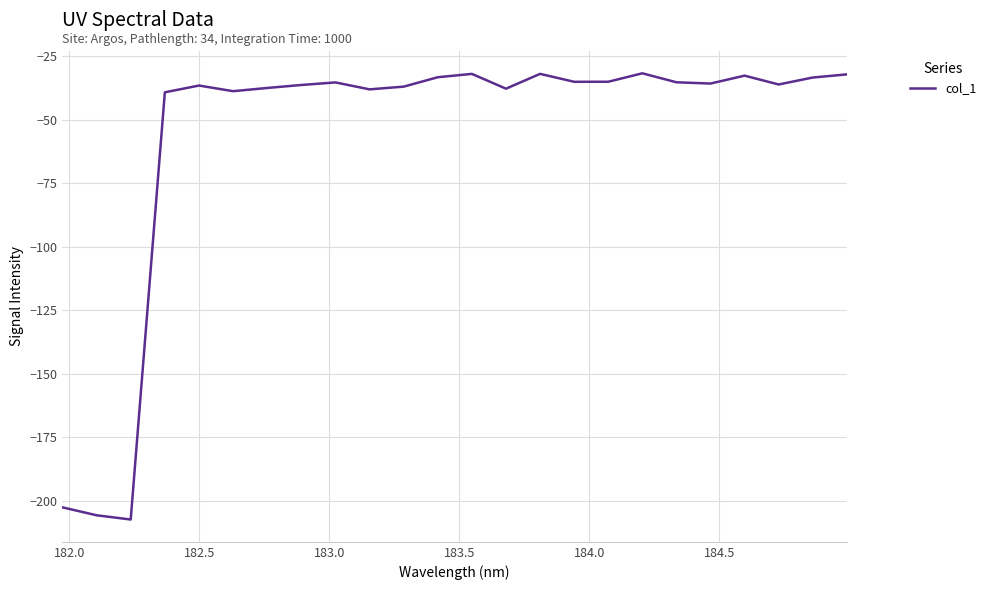

What is the smallest value displayed?

-207.3